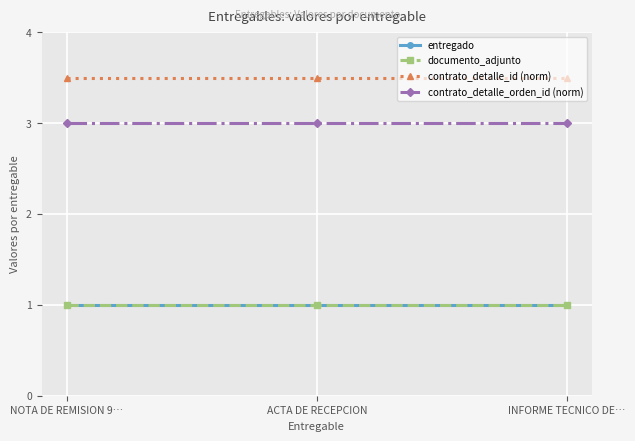

At which label does contrato_detalle_id (norm) reach its peak?

NOTA DE REMISION 9…